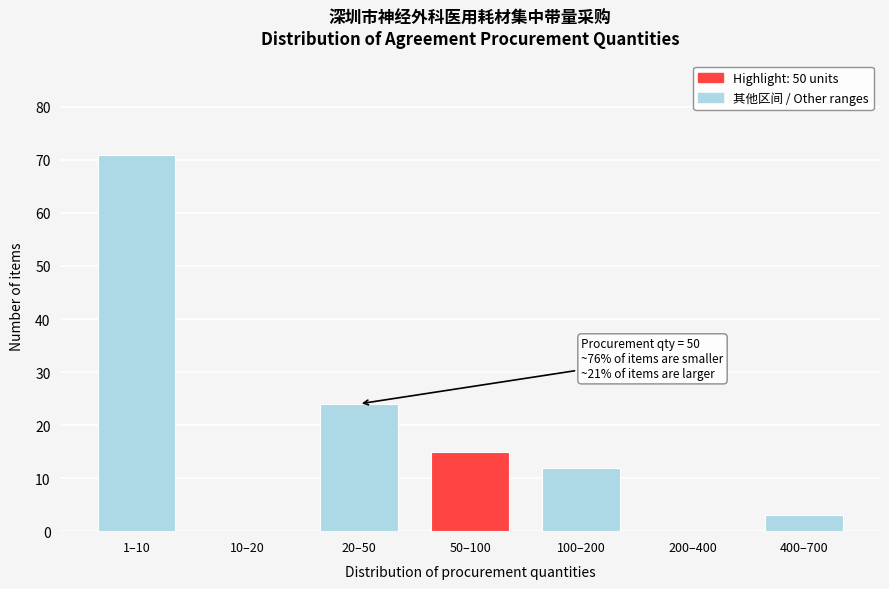

Reading left to right, list all the values displayed in this chart.

1–10=71	10–20=0	20–50=24	50–100=15	100–200=12	200–400=0	400–700=3